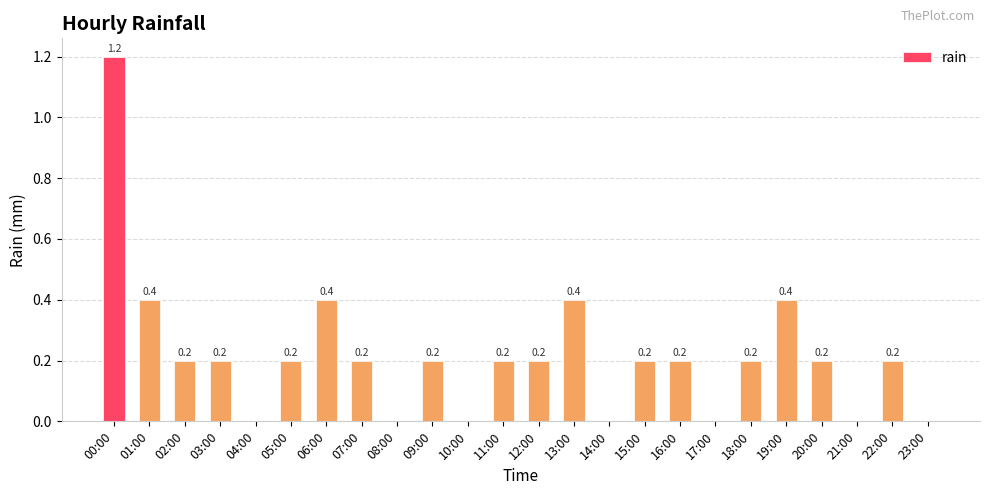

The chart shows a value of 0.1 at 12:00. True or false?

False